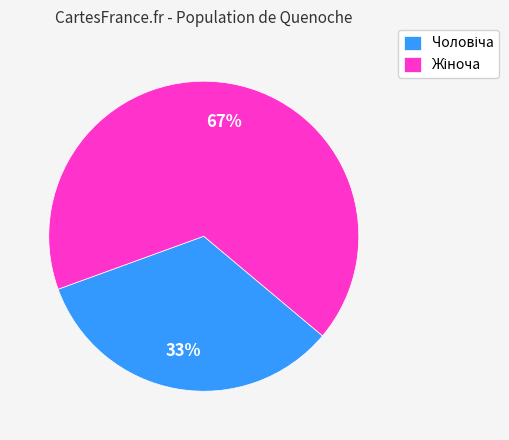

Is there a majority slice in this chart?

Yes